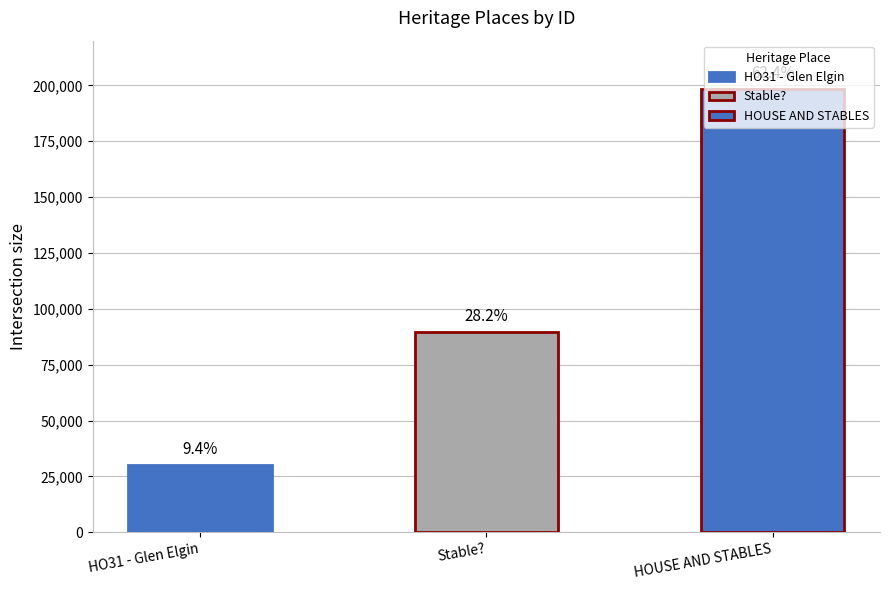

Which has a higher value, Stable? or HO31 - Glen Elgin?

Stable?